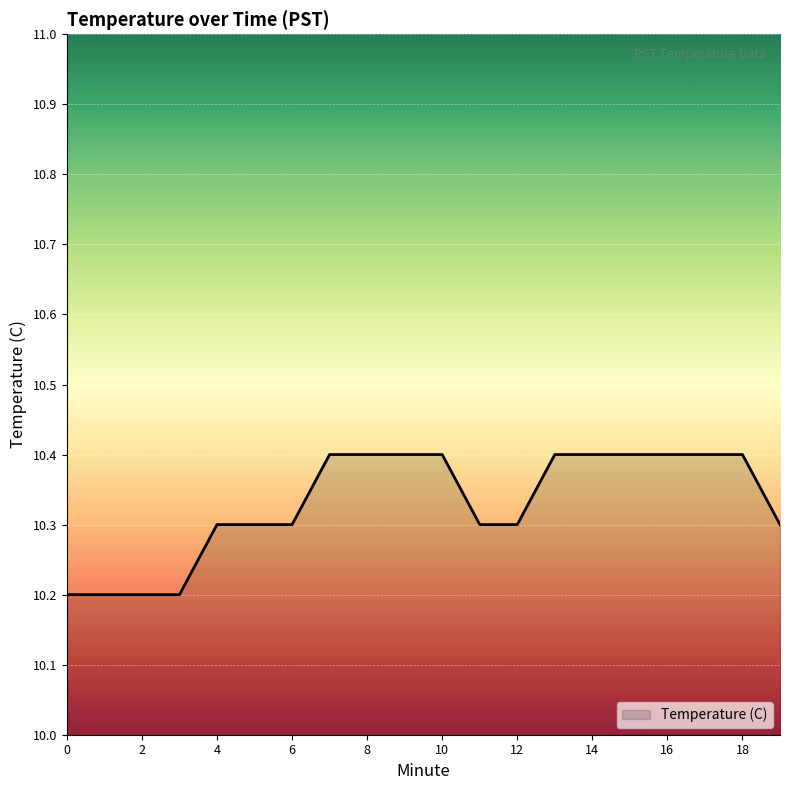

Count the number of data series in this chart.

1